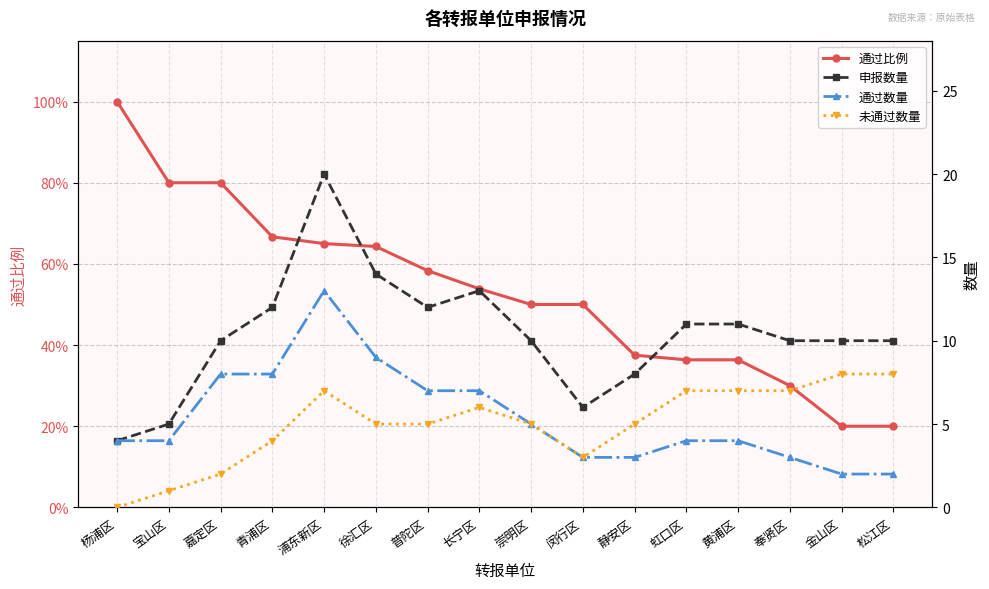

True or false: 通过比例 and 通过数量 intersect in this chart.

False